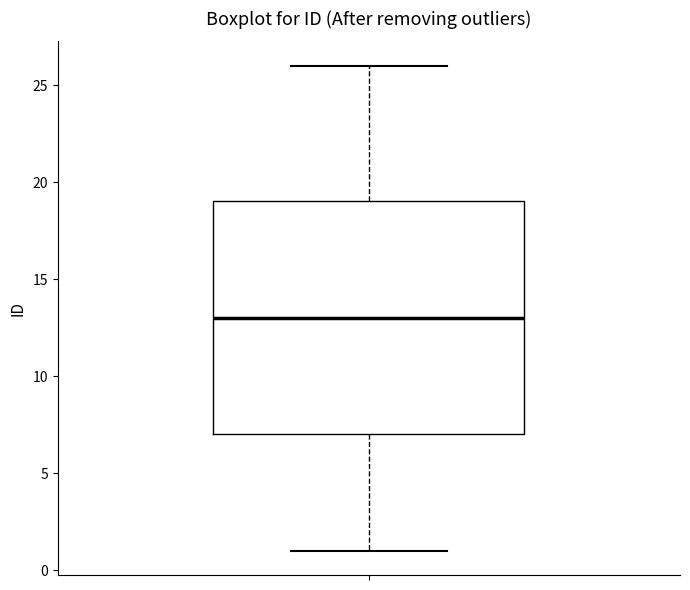

Read this box plot against the y-axis: the position of the median line, the range covered by the box, and the ends of both whiskers. The values are not printed on the chart, so give them approximately, as read against the axis.

median 13, box 7 to 19, whiskers 1 to 26